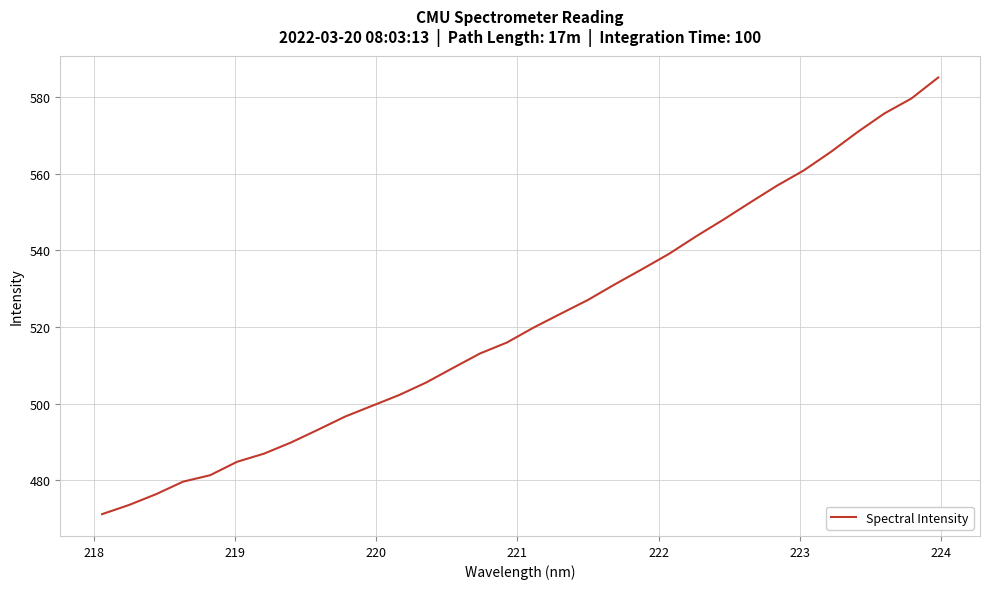

What is the maximum value shown in the chart?

585.0